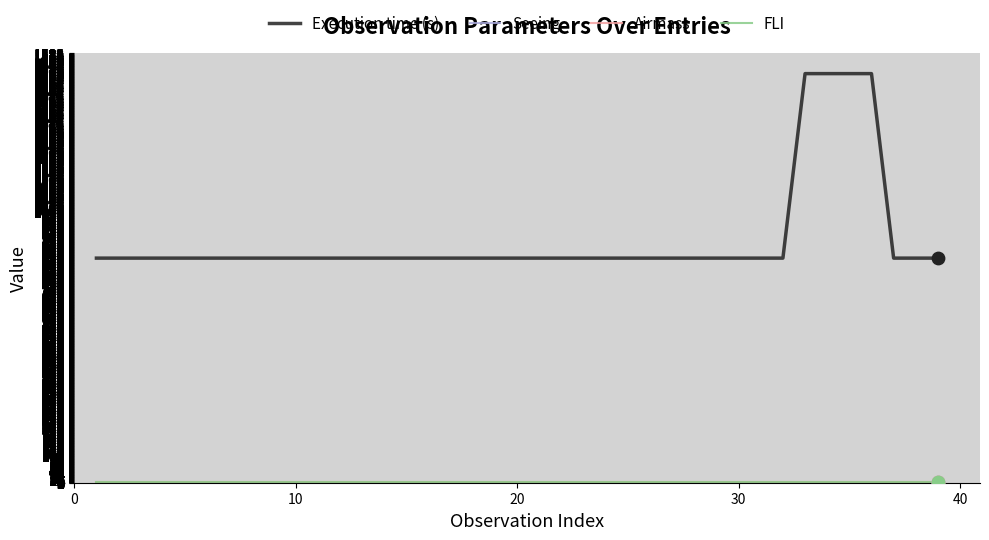

Which series has the largest range (max minus min)?

Execution time (s)